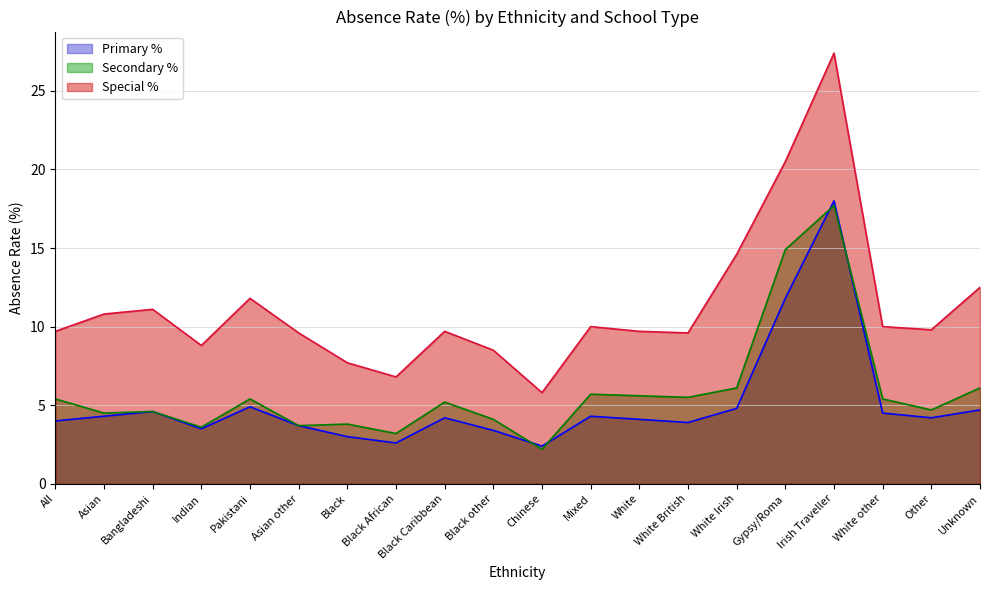

List the labels in order of Secondary % value, smallest first.

Chinese, Black African, Indian, Asian other, Black, Black other, Asian, Bangladeshi, Other, Black Caribbean, All, Pakistani, White other, White British, White, Mixed, White Irish, Unknown, Gypsy/Roma, Irish Traveller